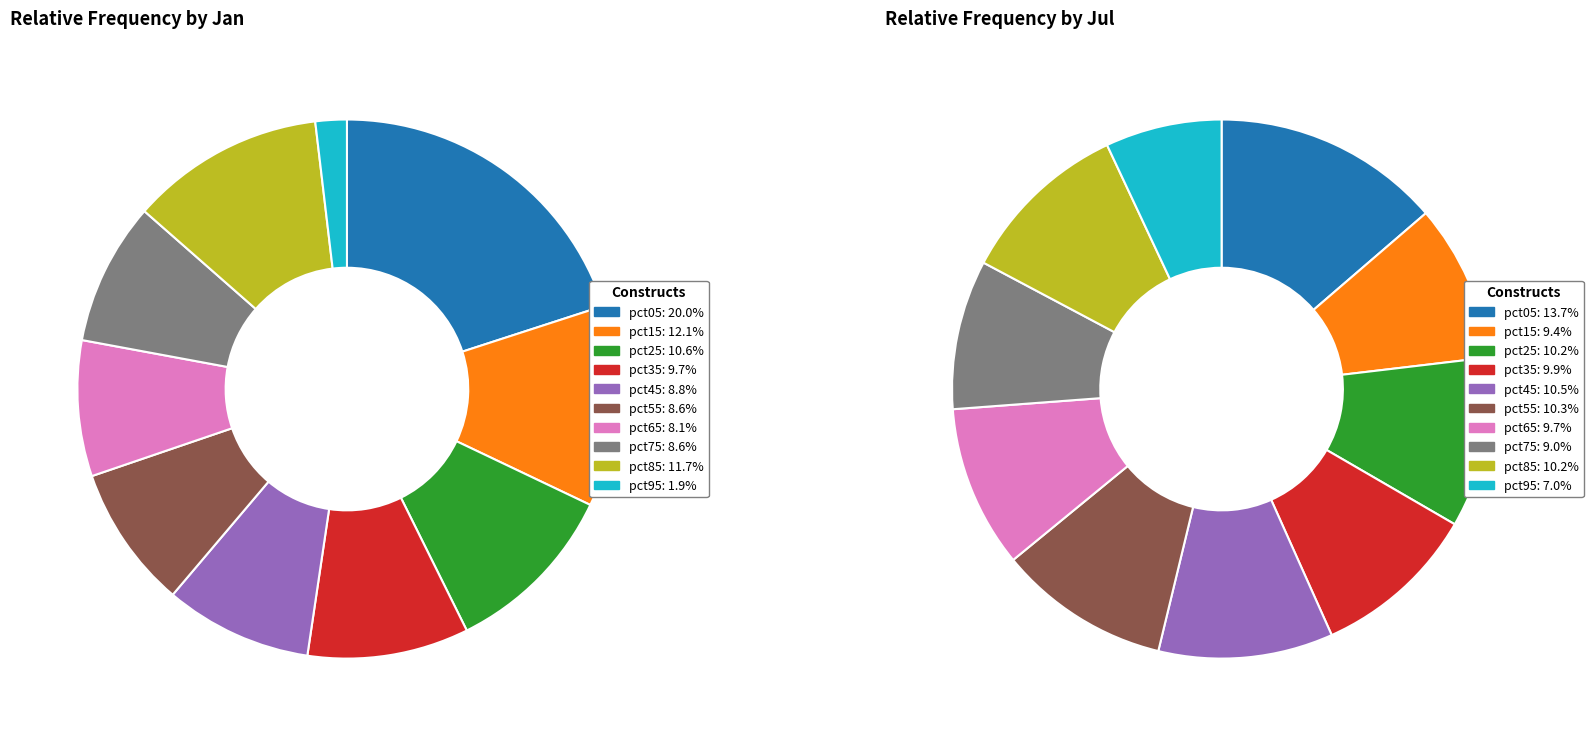

To the nearest percent, what portion does jul_values represent?

12%